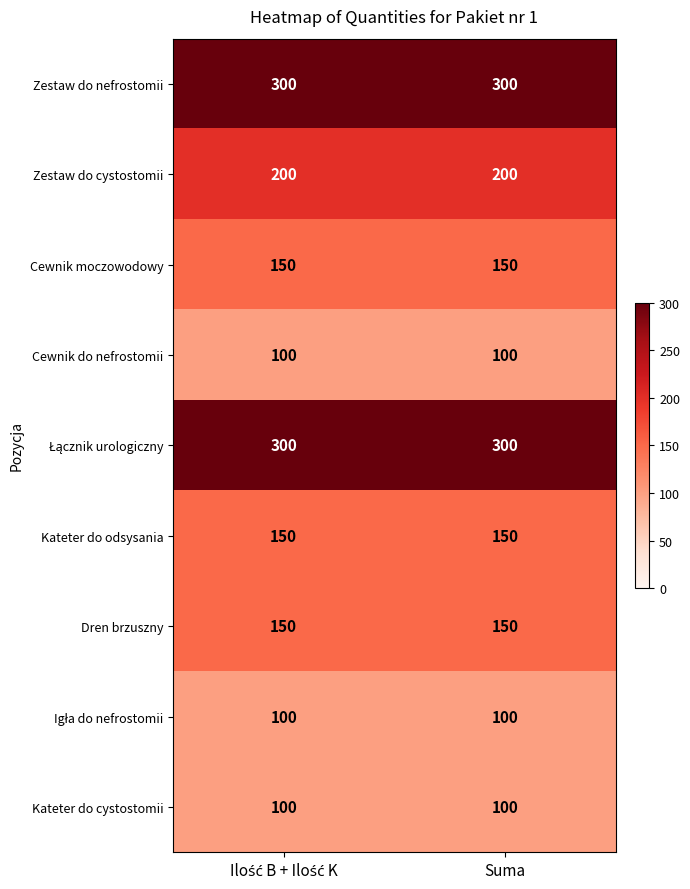

What is the average value of the Dren brzuszny series?

150